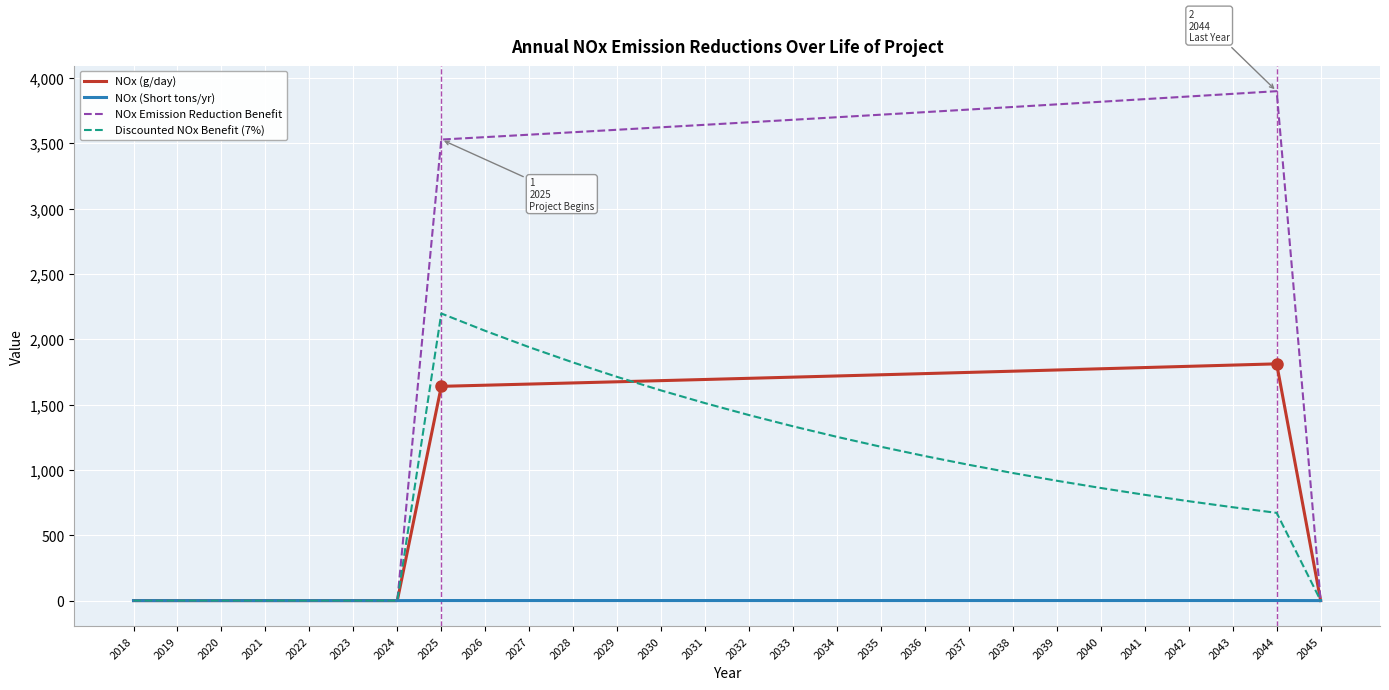

How many lines are shown in the chart?

4